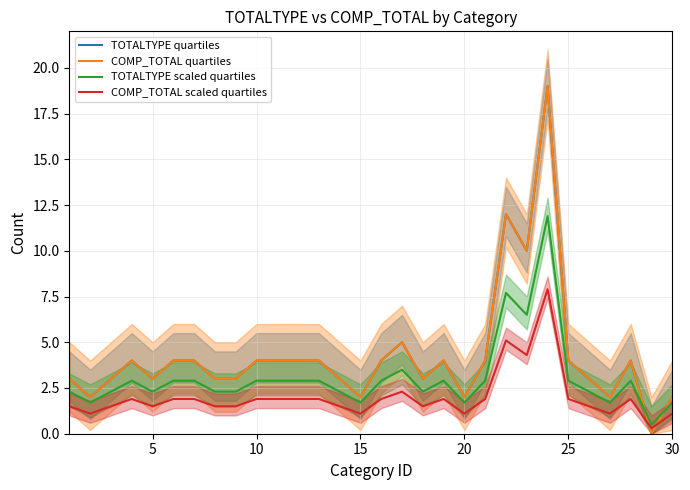

How many data points does each series have?

30